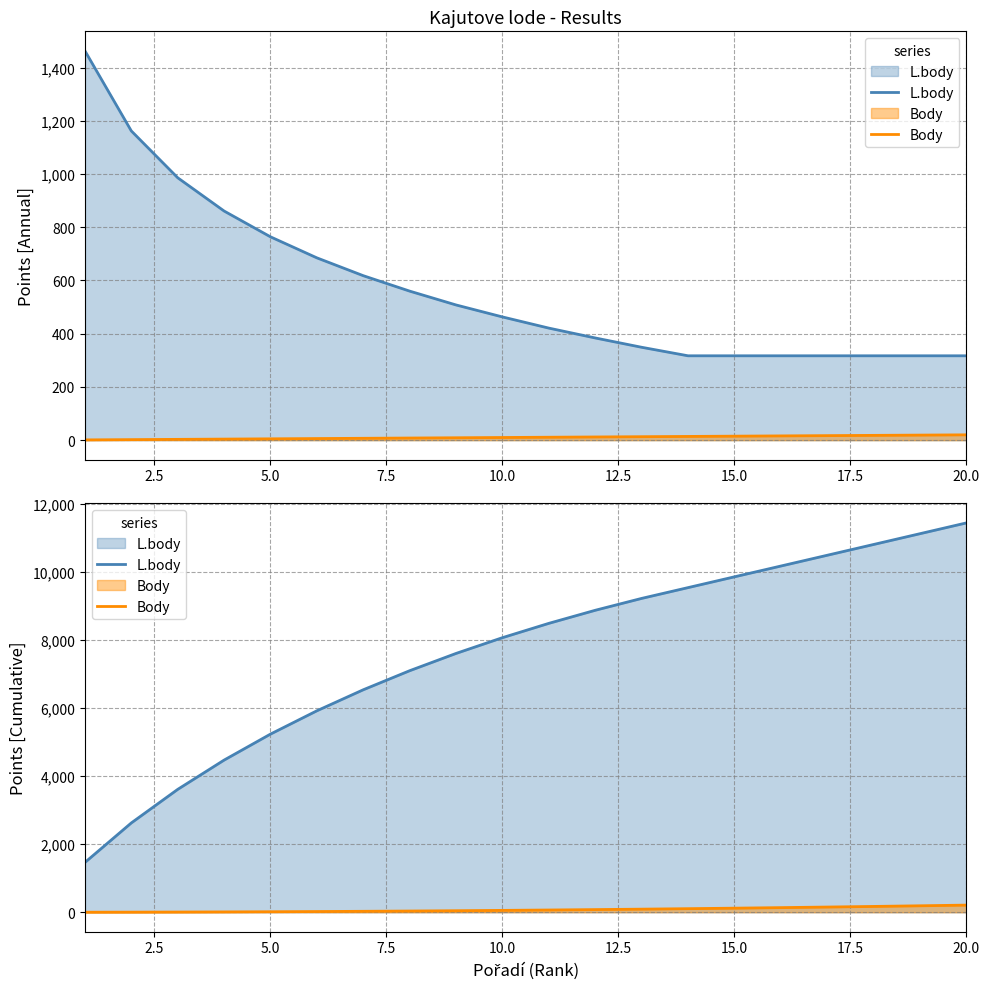

What is the smallest value displayed?

1